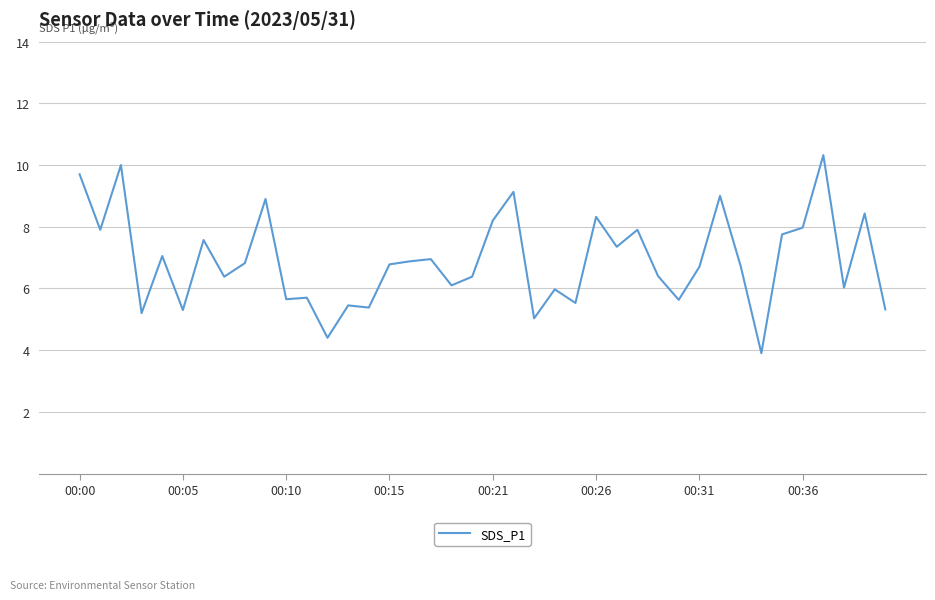

What is the minimum value shown in the chart?

3.9